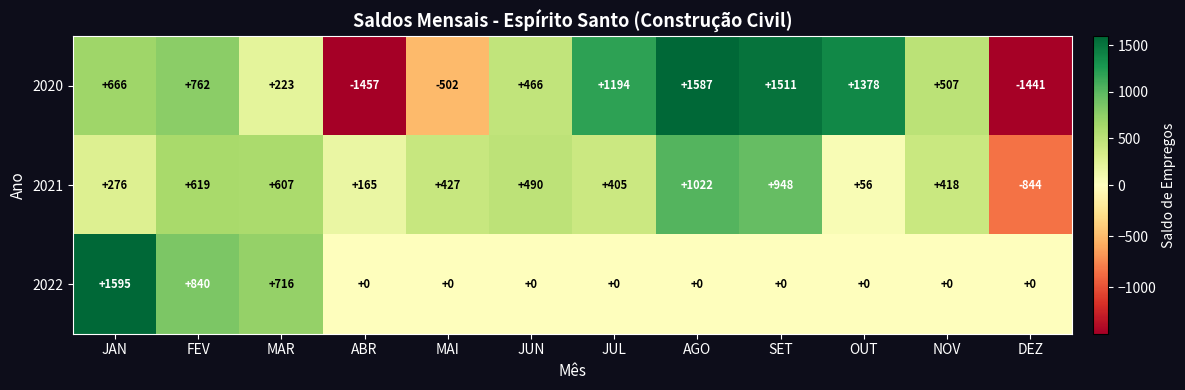

Is the value of 2021 at JAN greater than the value of 2022 at JUN?

Yes